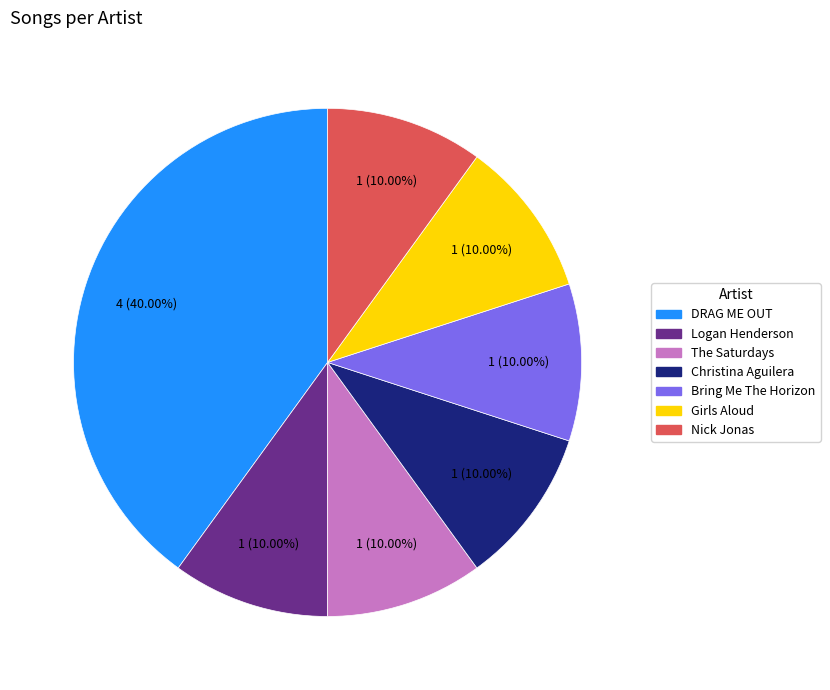

Is Logan Henderson the majority of the pie?

No